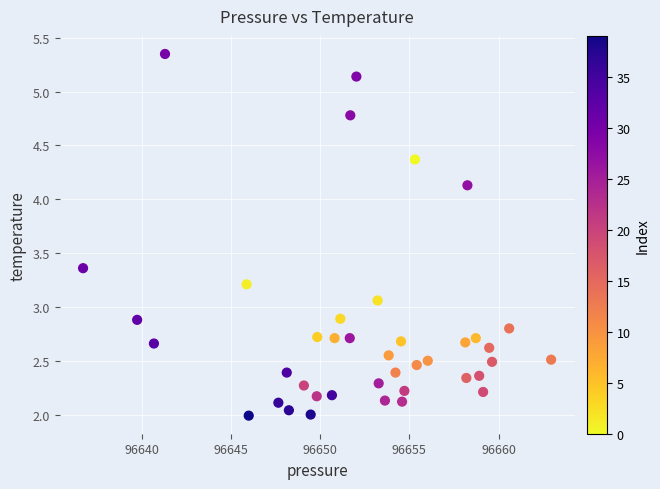

What is the range of X values (max minus min)?

26.2